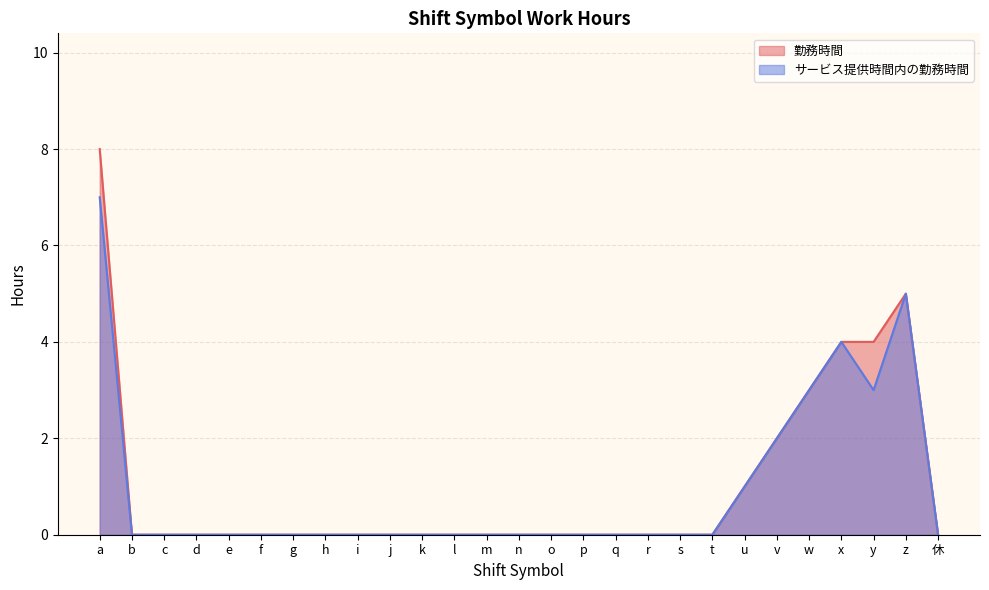

How many lines are shown in the chart?

2